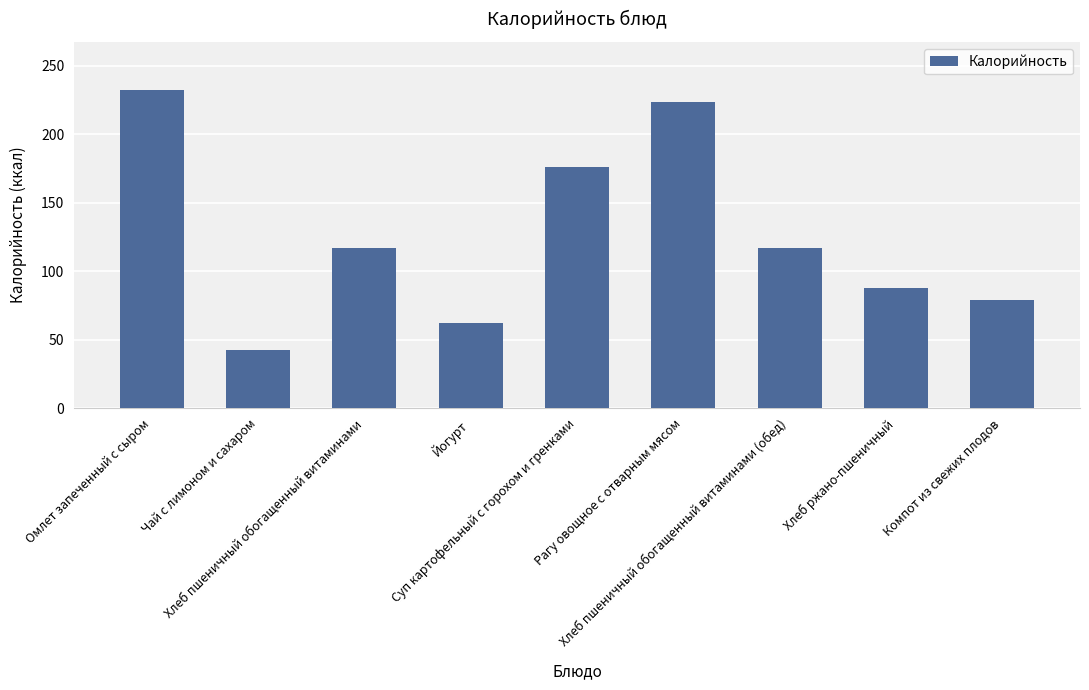

What is the smallest value displayed?

42.3